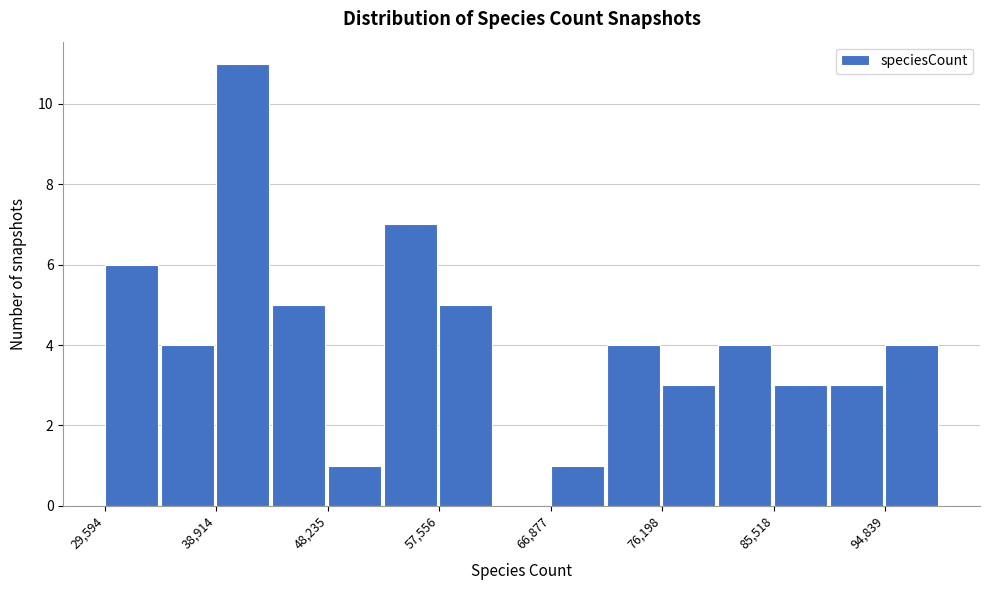

How tall is the bar that spans 90000 to 95000 on the x-axis? Neither the bar edges nor the heights are printed on the chart, so give them approximately, as read against the axes.

3